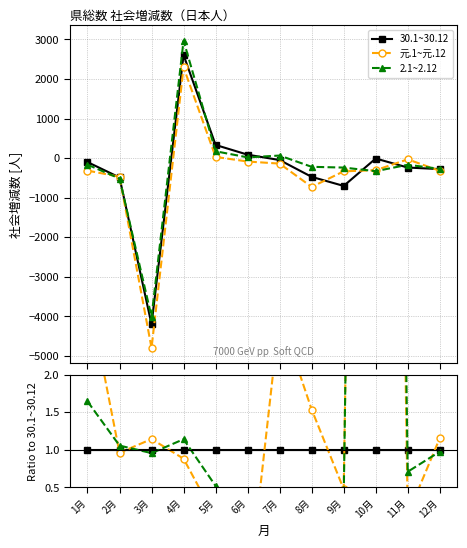

Reading left to right, list all the values displayed in this chart.

30.1~30.12: 1月=1.0	2月=1.0	3月=1.0	4月=1.0	5月=1.0	6月=1.0	7月=1.0	8月=1.0	9月=1.0	10月=1.0	11月=1.0	12月=1.0
元.1~元.12: 1月=3.1	2月=1.0	3月=1.1	4月=0.9	5月=0.1	6月=-1.0	7月=2.8	8月=1.5	9月=0.5	10月=27.8	11月=0.1	12月=1.2
2.1~2.12: 1月=1.6	2月=1.1	3月=1.0	4月=1.1	5月=0.5	6月=0.2	7月=-1.3	8月=0.5	9月=0.3	10月=30.1	11月=0.7	12月=1.0